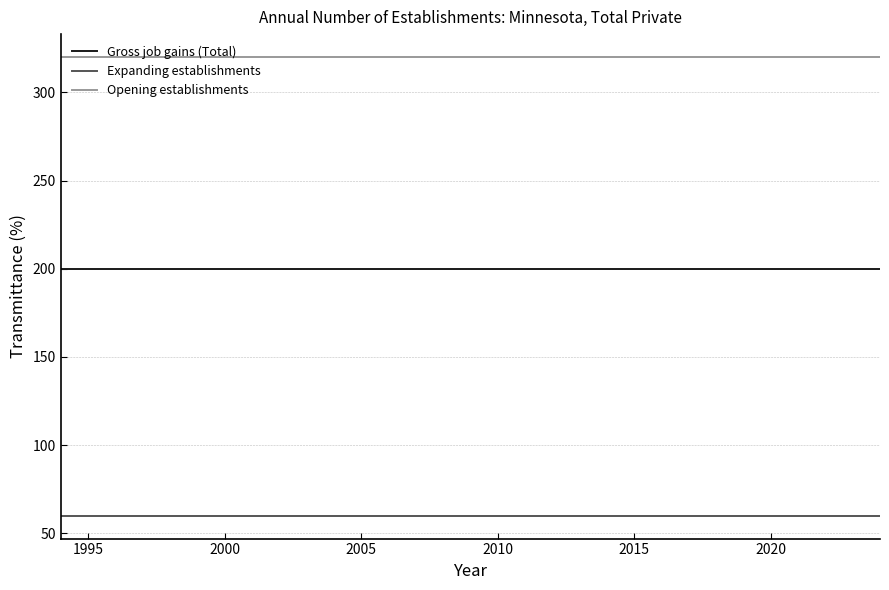

What is the greatest value displayed?

320